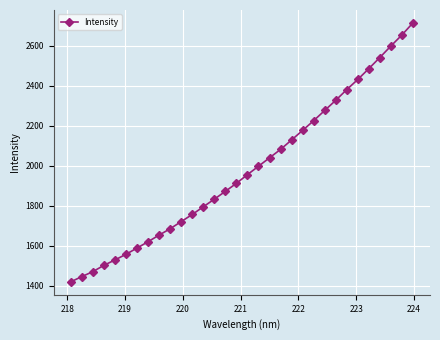

What is the value of the 3rd point from the left?

1470.7